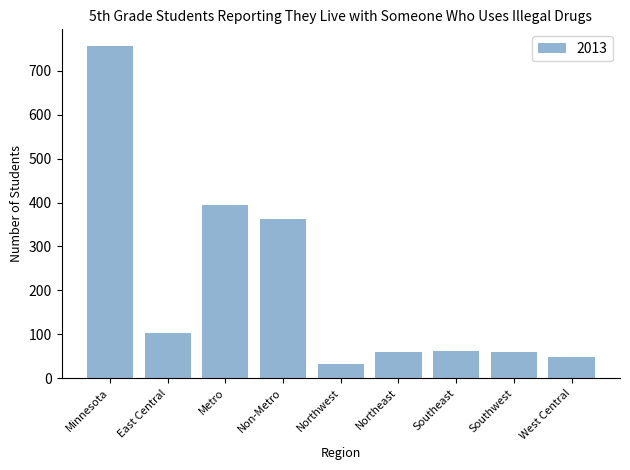

What is the difference between the maximum and minimum values?

726